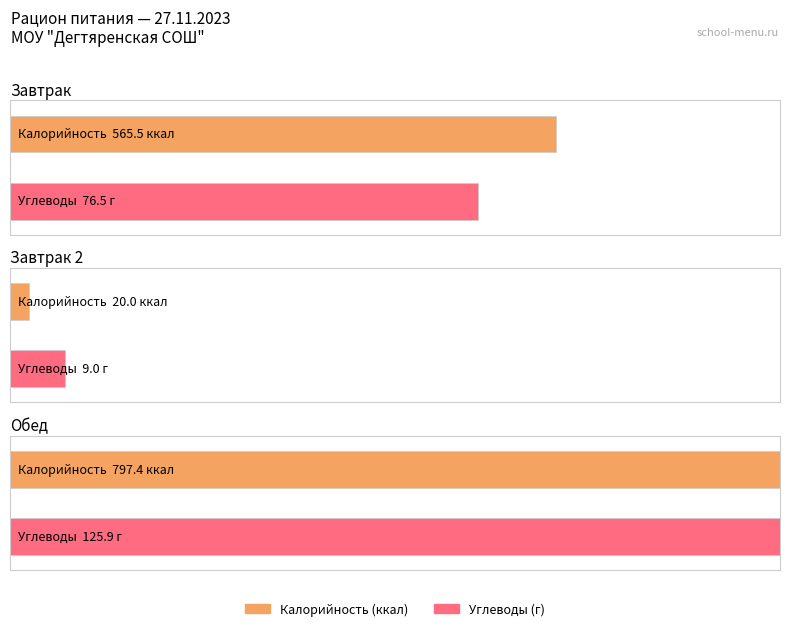

At how many categories does at least one series exceed 270?

2